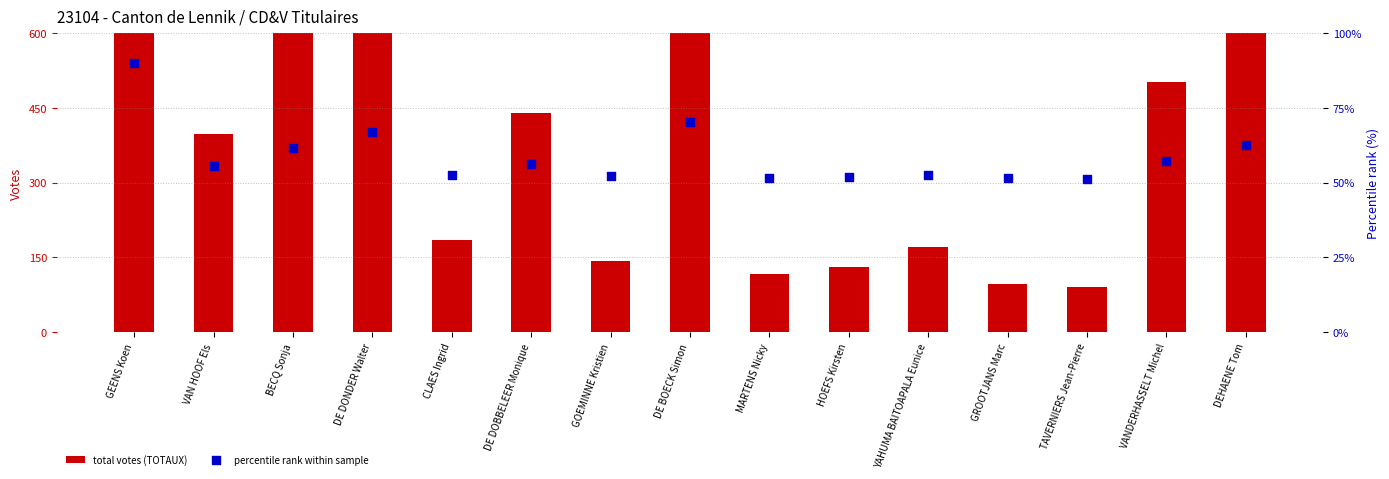

What are all the series names shown in the legend?

total votes (TOTAUX), percentile rank within sample